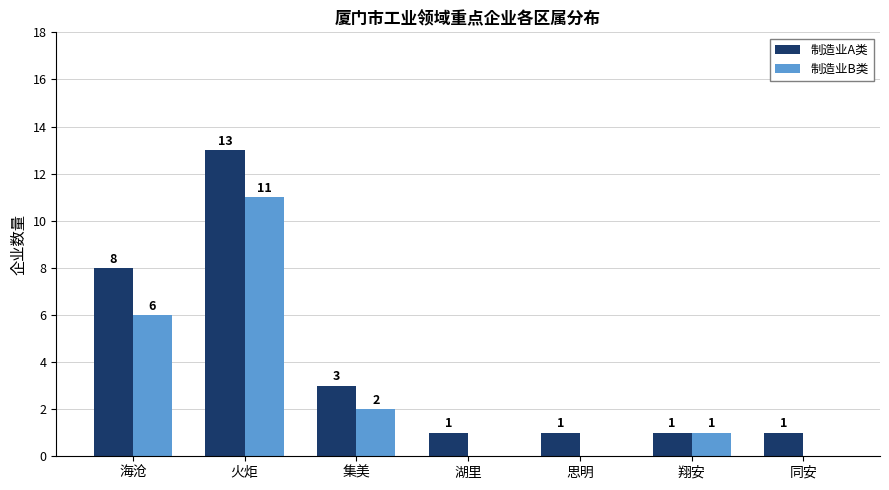

What is the sum of the 制造业A类 values at 火炬 and 思明?

14